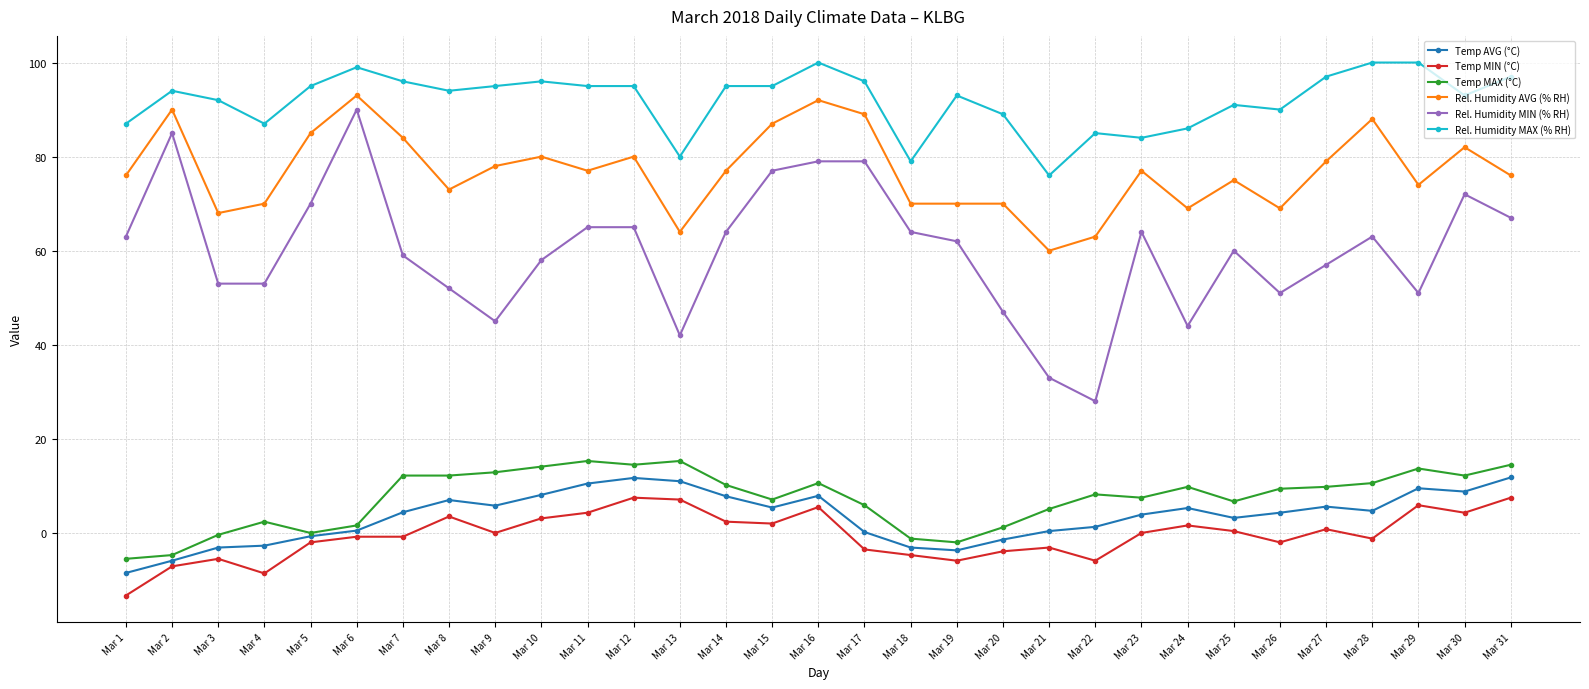

How many lines are shown in the chart?

6